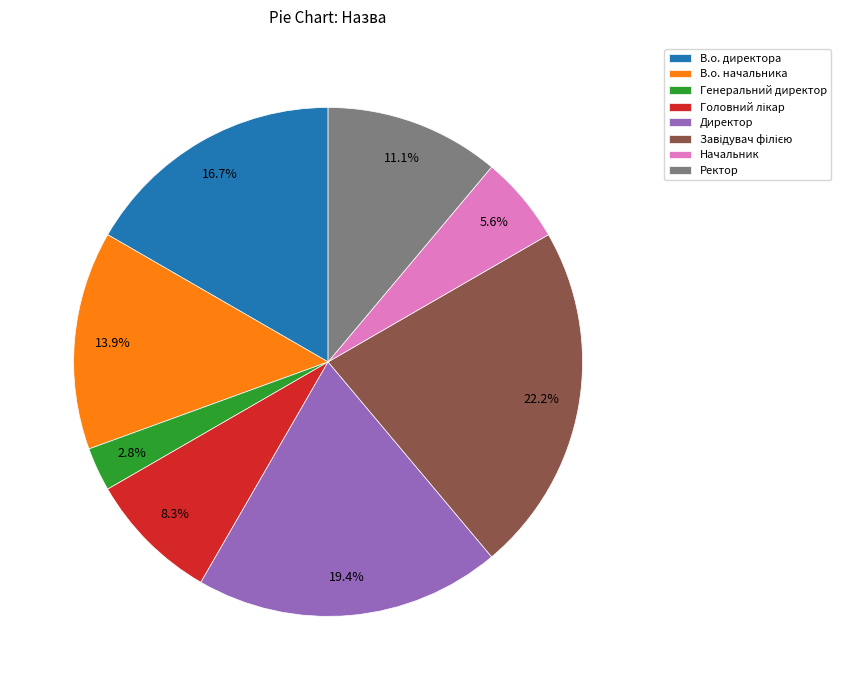

What is the smallest slice in the pie chart?

Генеральний директор